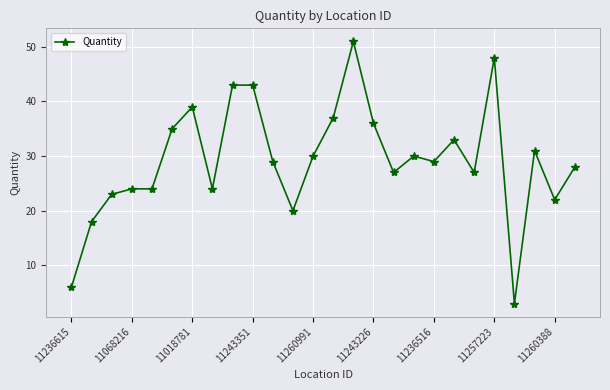

What is the value of the 11th point from the left?

29